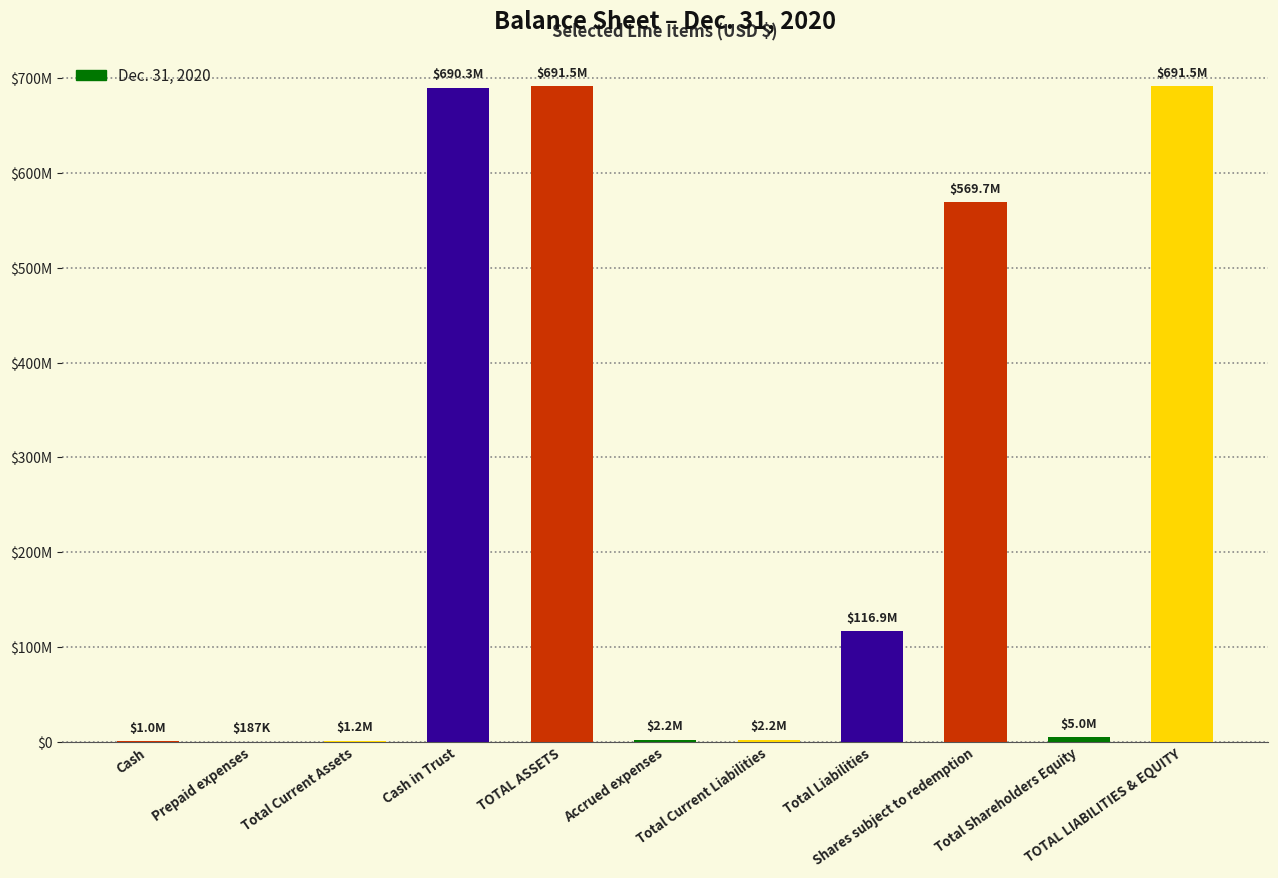

At which label is the value closest to 345859520?

Shares subject to redemption